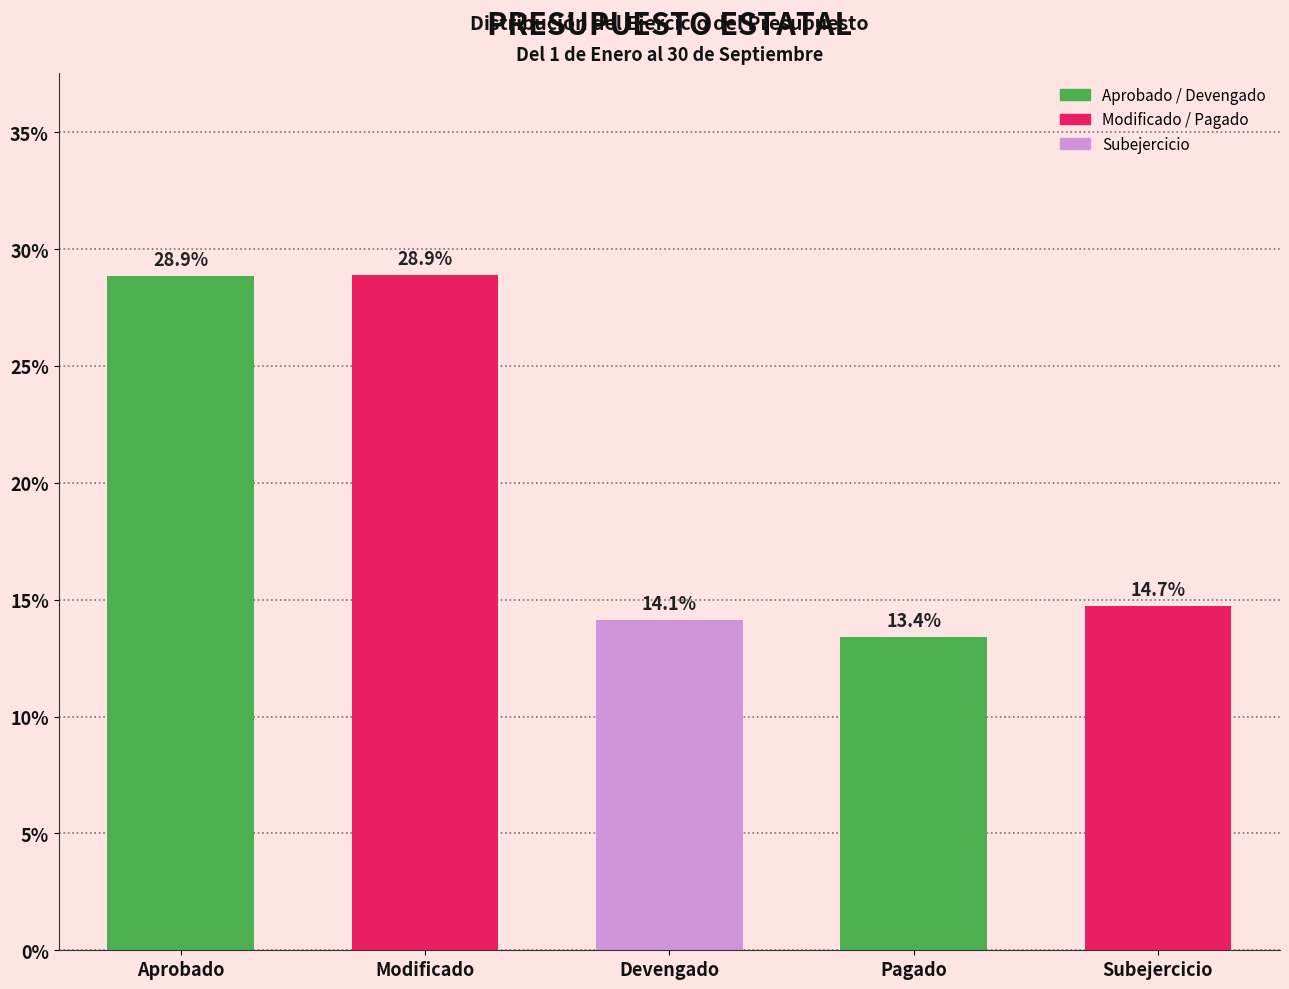

Reading left to right, transcribe all the data shown in this chart.

Aprobado=28.9	Modificado=28.9	Devengado=14.1	Pagado=13.4	Subejercicio=14.7